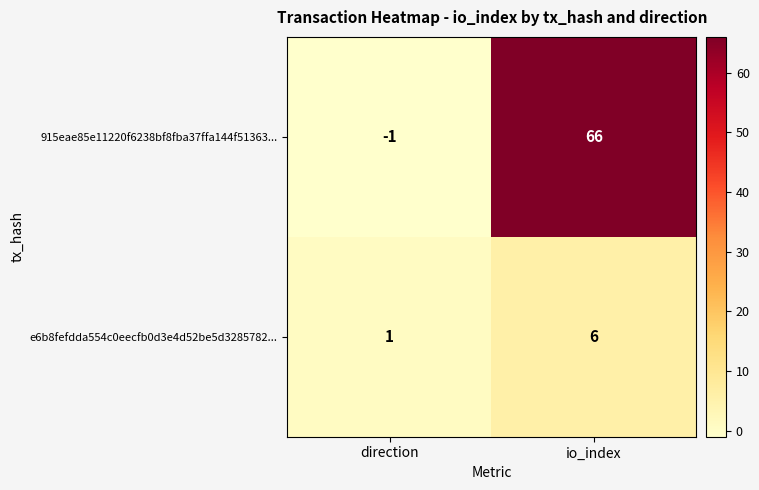

List the labels in order of 915eae85e11220f6238bf8fba37ffa144f51363... value, largest first.

io_index, direction